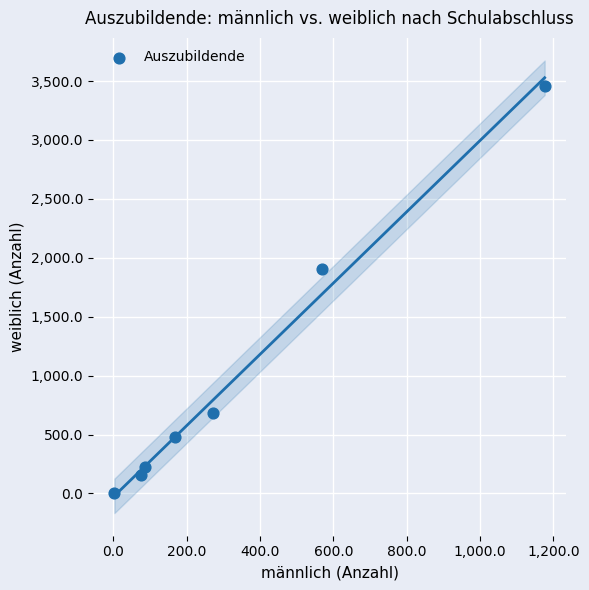

What is the range of Y values (max minus min)?

3451